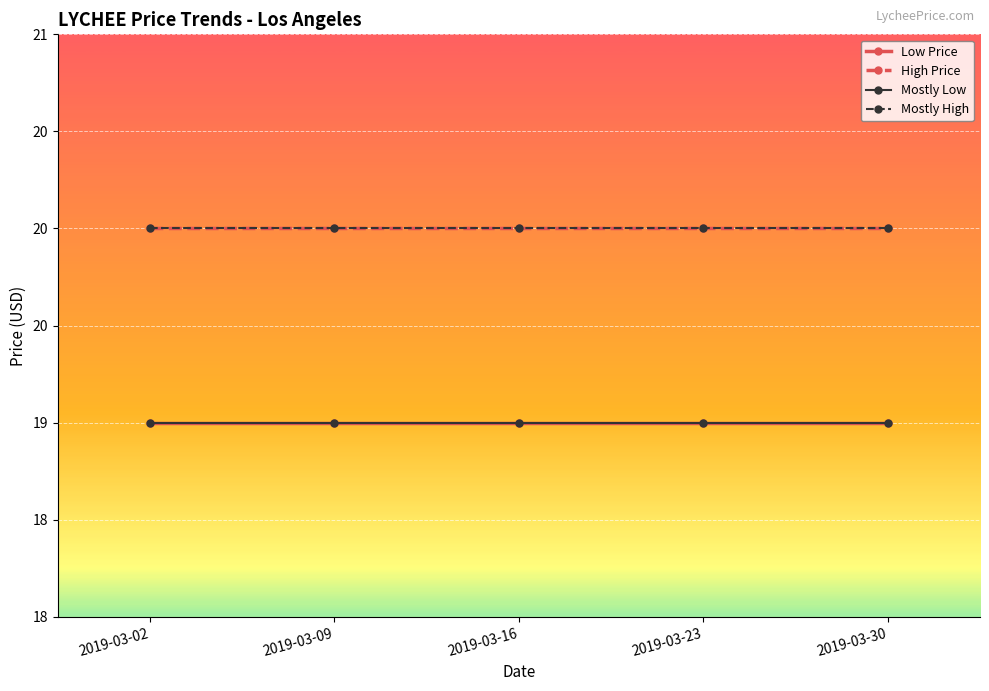

Between 2019-03-30 and 2019-03-02, which is larger?

2019-03-30